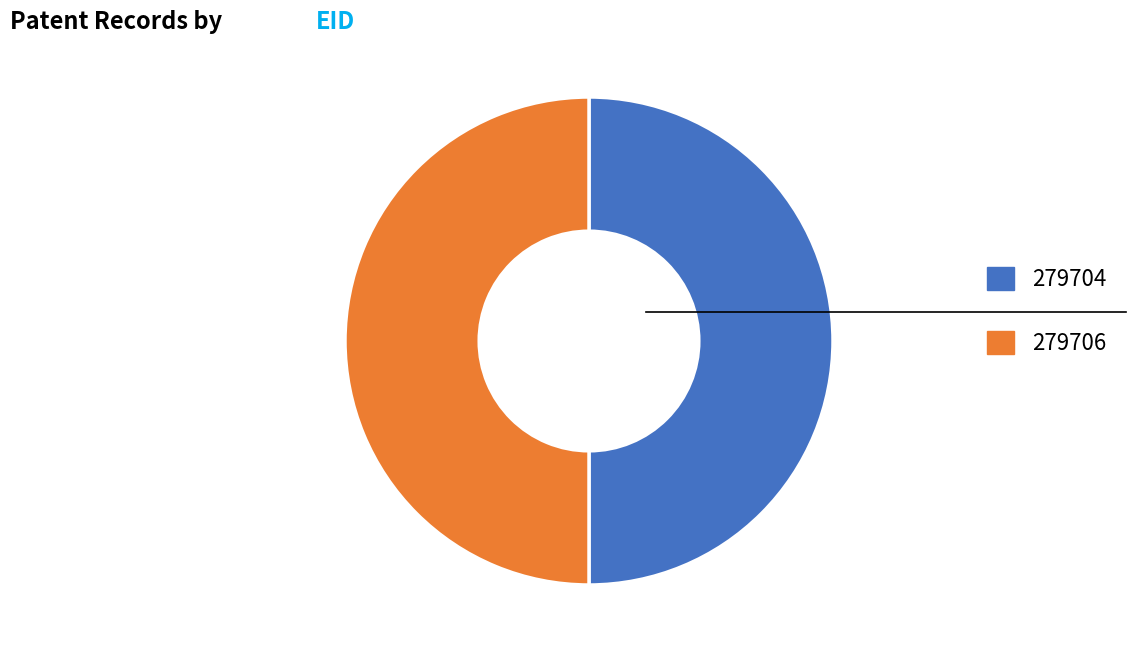

The 279706 slice represents 57% of the pie. True or false?

False